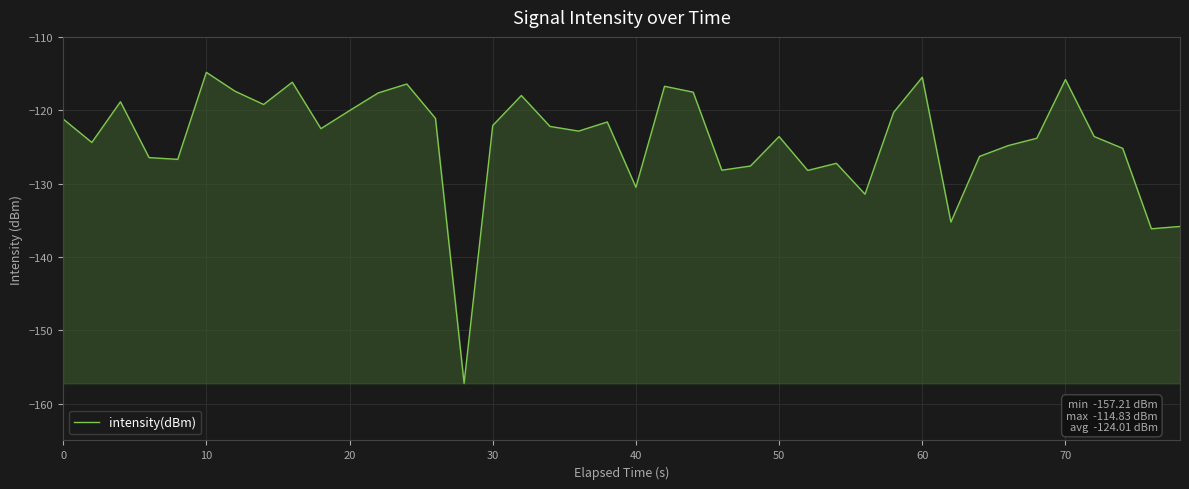

What is the maximum value shown in the chart?

-114.8